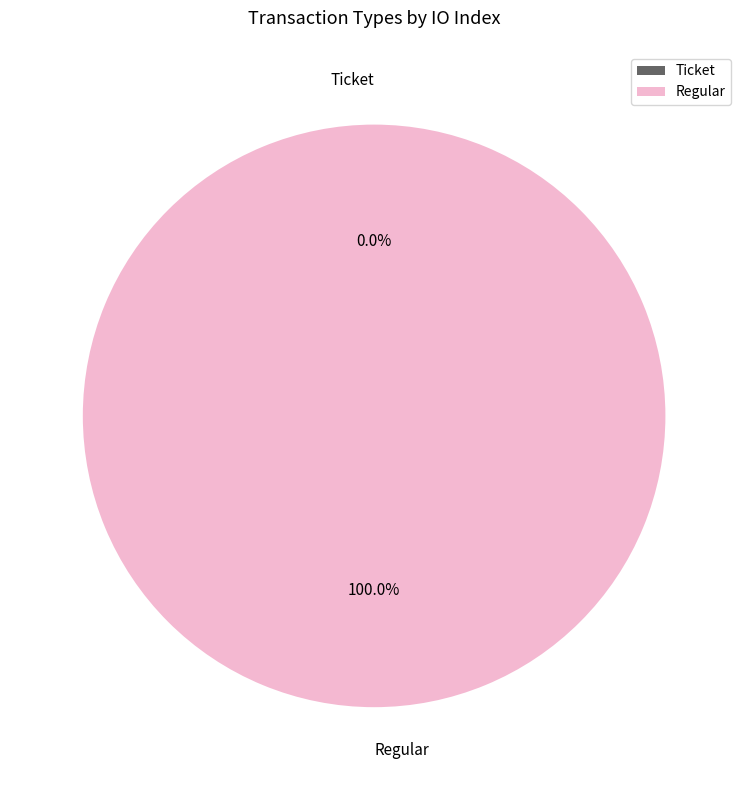

To the nearest percent, what is the difference between the largest and smallest slice percentages?

100%